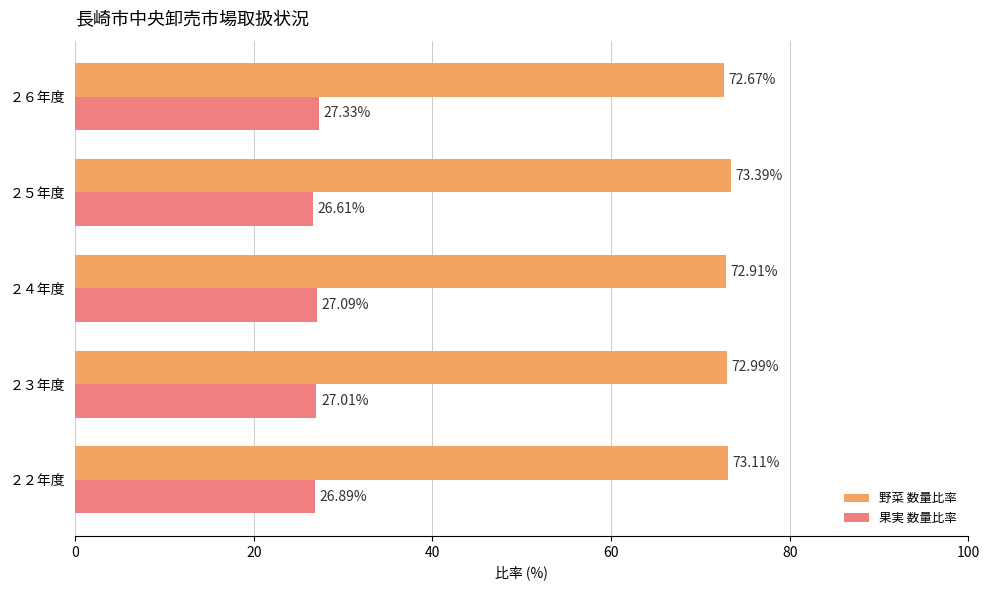

Which category has the highest value in the 野菜 数量比率 series?

２５年度